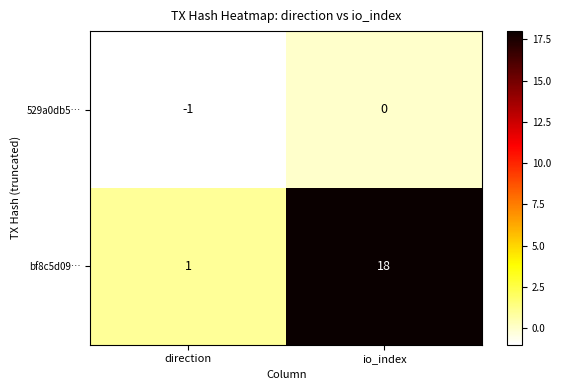

Is it true that 529a0db5… equals 0 at direction?

False